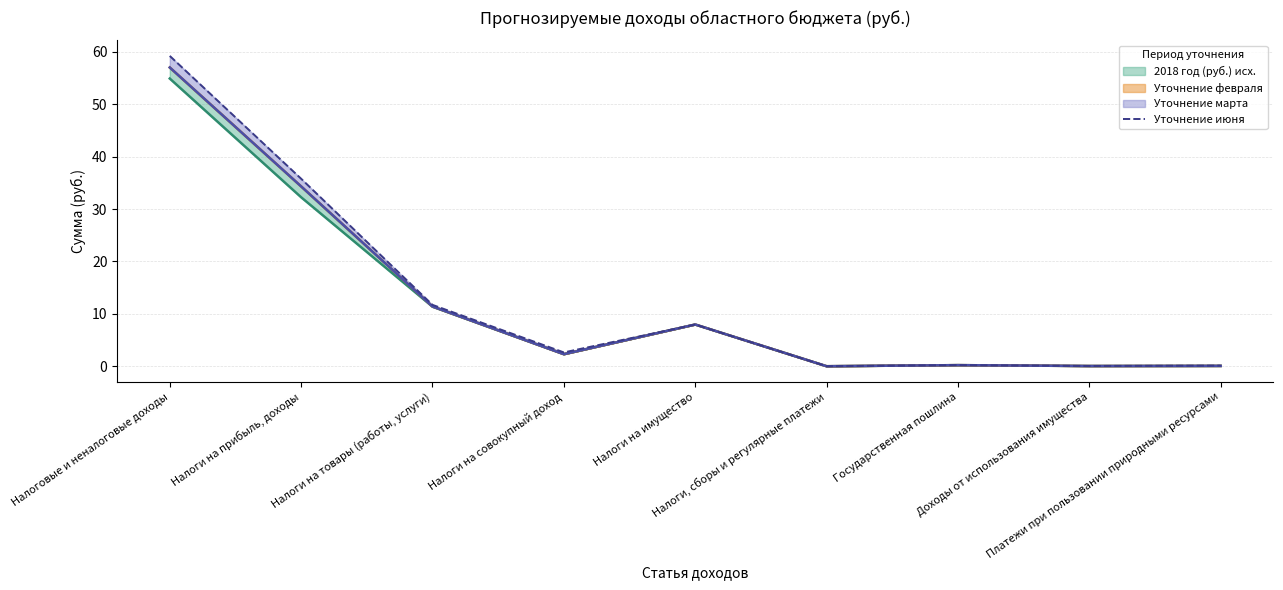

Where is the data nearest to the value 29?

Налоги на прибыль, доходы